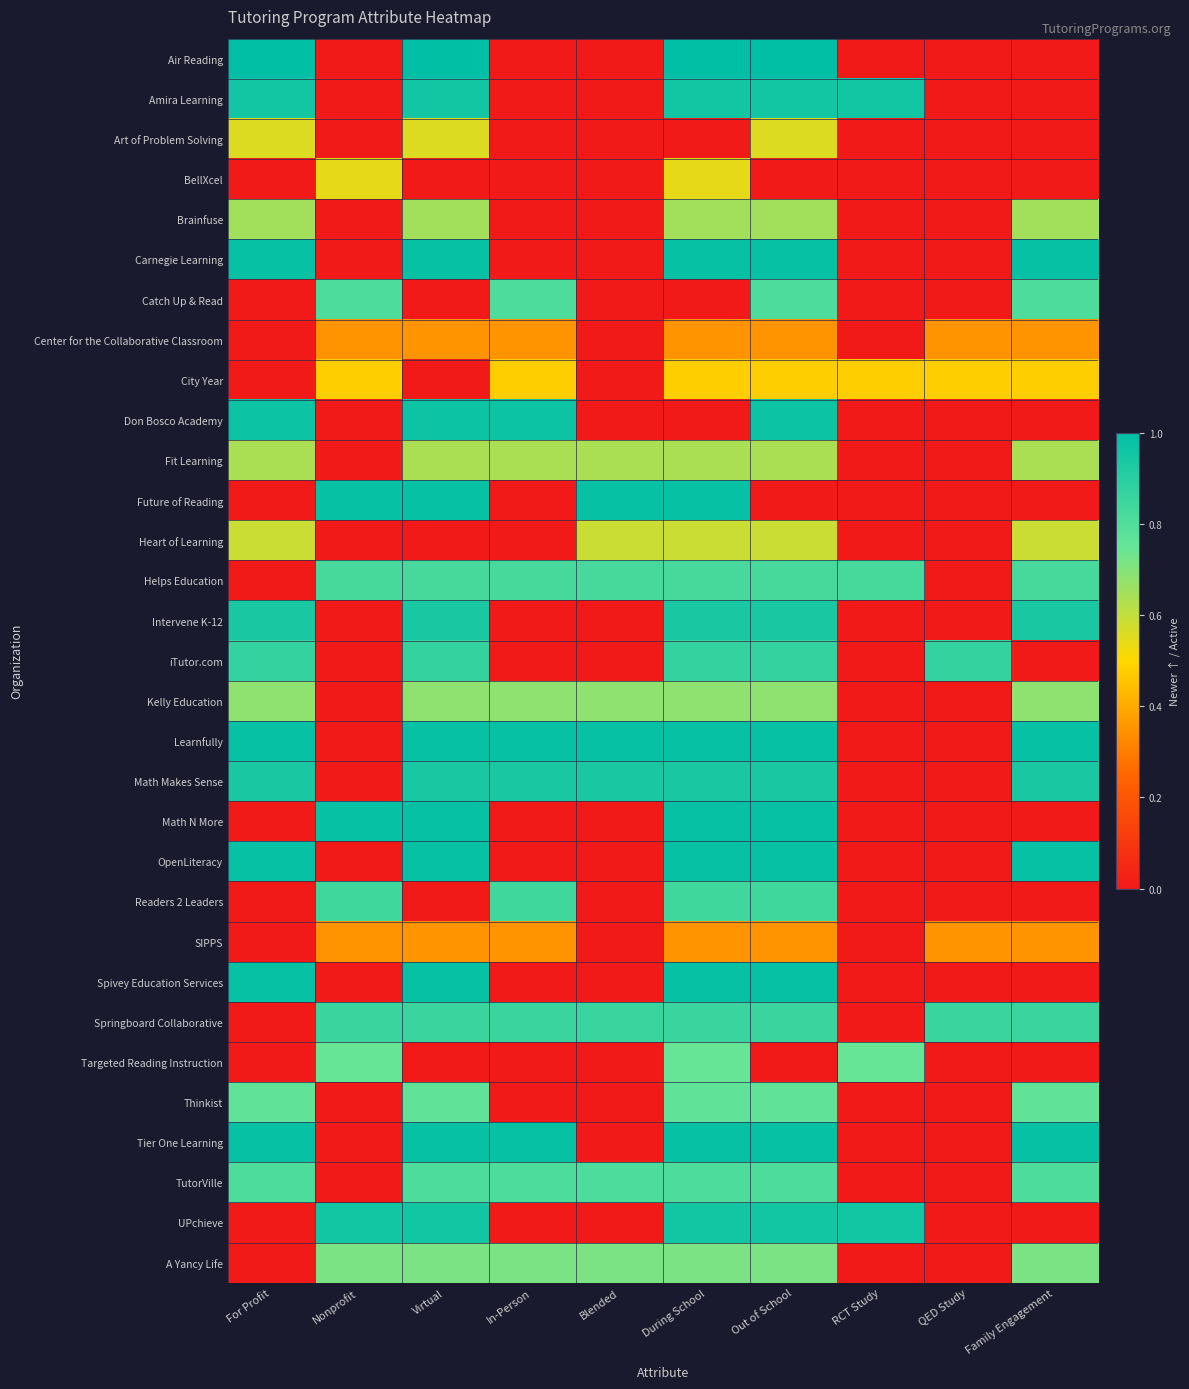

Which has a higher value, QED Study or RCT Study?

QED Study